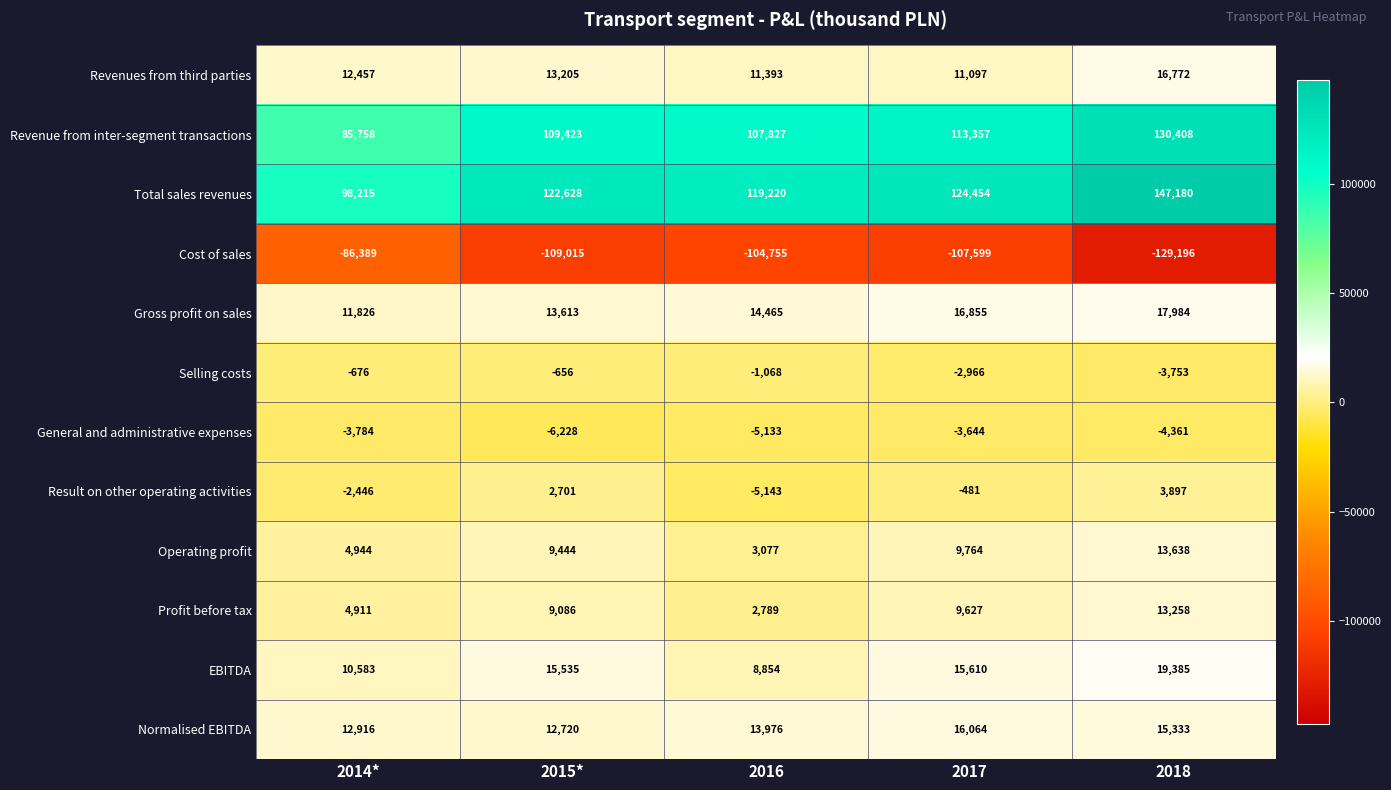

How many data points does each series have?

5